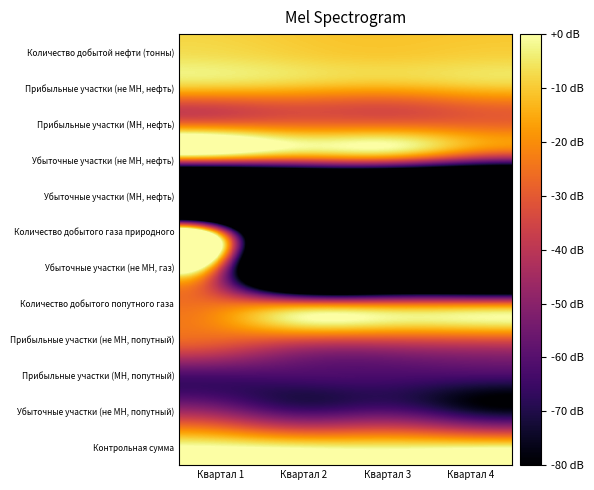

Reading left to right, list all the values displayed in this chart.

Количество добытой нефти (тонны): Квартал 1=-7.4	Квартал 2=-9.4	Квартал 3=-10.5	Квартал 4=-9.6
Прибыльные участки (не МН, нефть): Квартал 1=-10.3	Квартал 2=-12.1	Квартал 3=-13.7	Квартал 4=-11.0
Прибыльные участки (МН, нефть): Квартал 1=-27.2	Квартал 2=-27.3	Квартал 3=-27.6	Квартал 4=-27.8
Убыточные участки (не МН, нефть): Квартал 1=-22.3	Квартал 2=-26.7	Квартал 3=-25.6	Квартал 4=-43.6
Убыточные участки (МН, нефть): Квартал 1=-243.6	Квартал 2=-243.6	Квартал 3=-243.6	Квартал 4=-243.6
Количество добытого газа природного: Квартал 1=-32.0	Квартал 2=-243.6	Квартал 3=-243.6	Квартал 4=-243.6
Убыточные участки (не МН, газ): Квартал 1=-32.0	Квартал 2=-243.6	Квартал 3=-243.6	Квартал 4=-243.6
Количество добытого попутного газа: Квартал 1=-26.3	Квартал 2=-30.0	Квартал 3=-30.9	Квартал 4=-30.2
Прибыльные участки (не МН, попутный): Квартал 1=-27.1	Квартал 2=-30.5	Квартал 3=-31.4	Квартал 4=-30.5
Прибыльные участки (МН, попутный): Квартал 1=-61.8	Квартал 2=-61.9	Квартал 3=-62.1	Квартал 4=-62.4
Убыточные участки (не МН, попутный): Квартал 1=-49.9	Квартал 2=-63.1	Квартал 3=-60.5	Квартал 4=-72.5
Контрольная сумма: Квартал 1=0.0	Квартал 2=-2.6	Квартал 3=-3.6	Квартал 4=-2.8